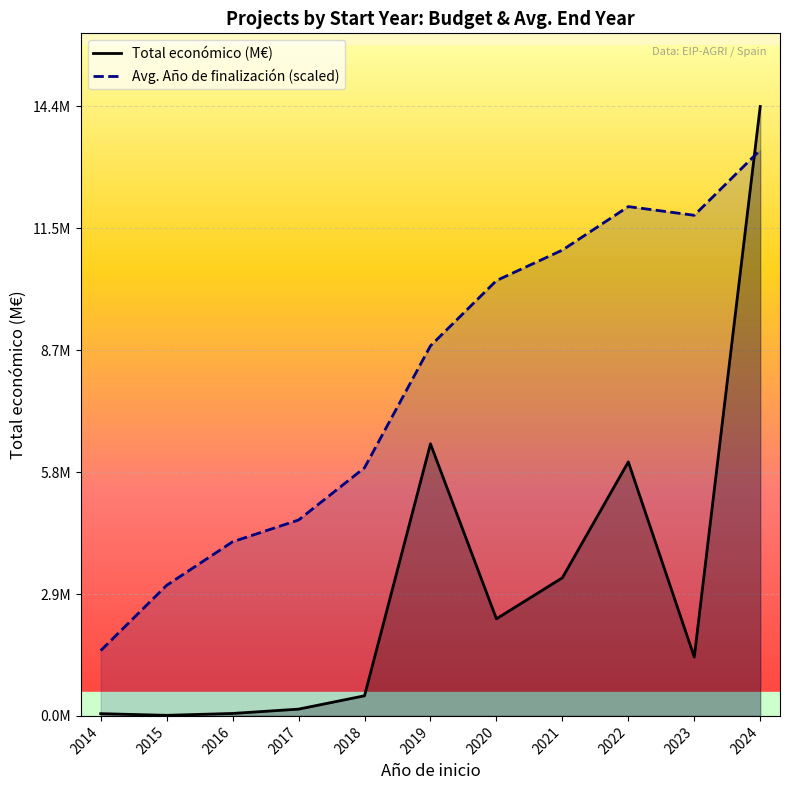

How many interior local peaks does the Total económico (M€) series have?

2